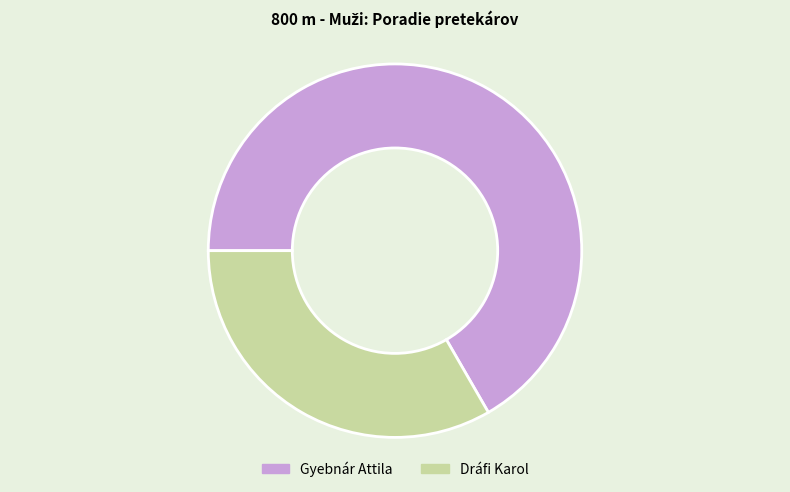

Which slice is the smallest?

Dráfi Karol